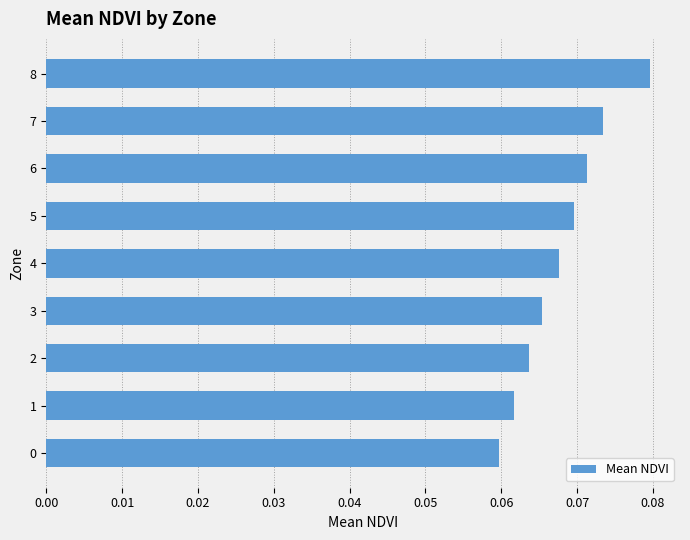

What is the sum of all values?

0.6